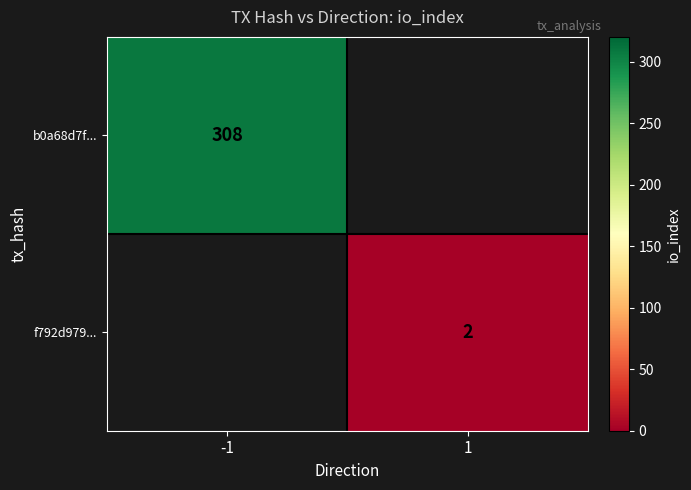

The f792d979... series shows 2 at 1. True or false?

True